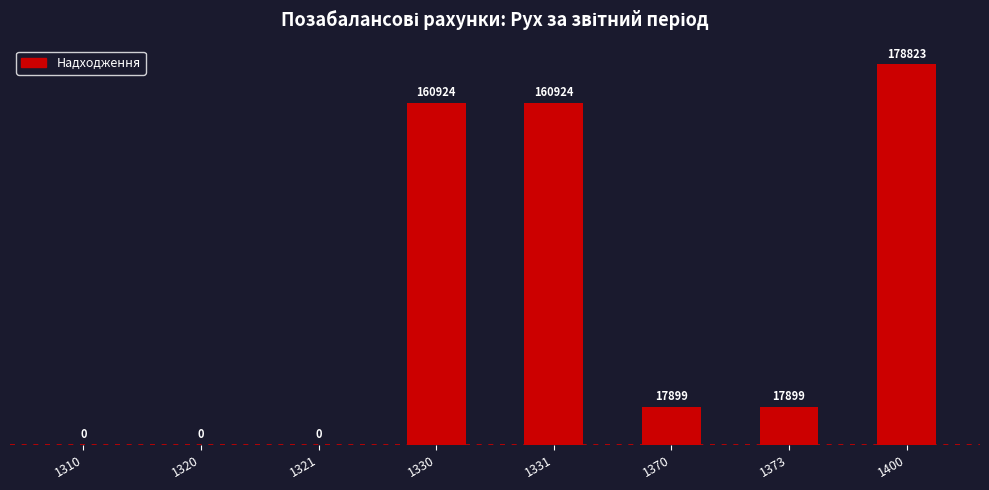

Reading right to left, extract all data points from this chart.

178823	17899	17899	160924	160924	0	0	0